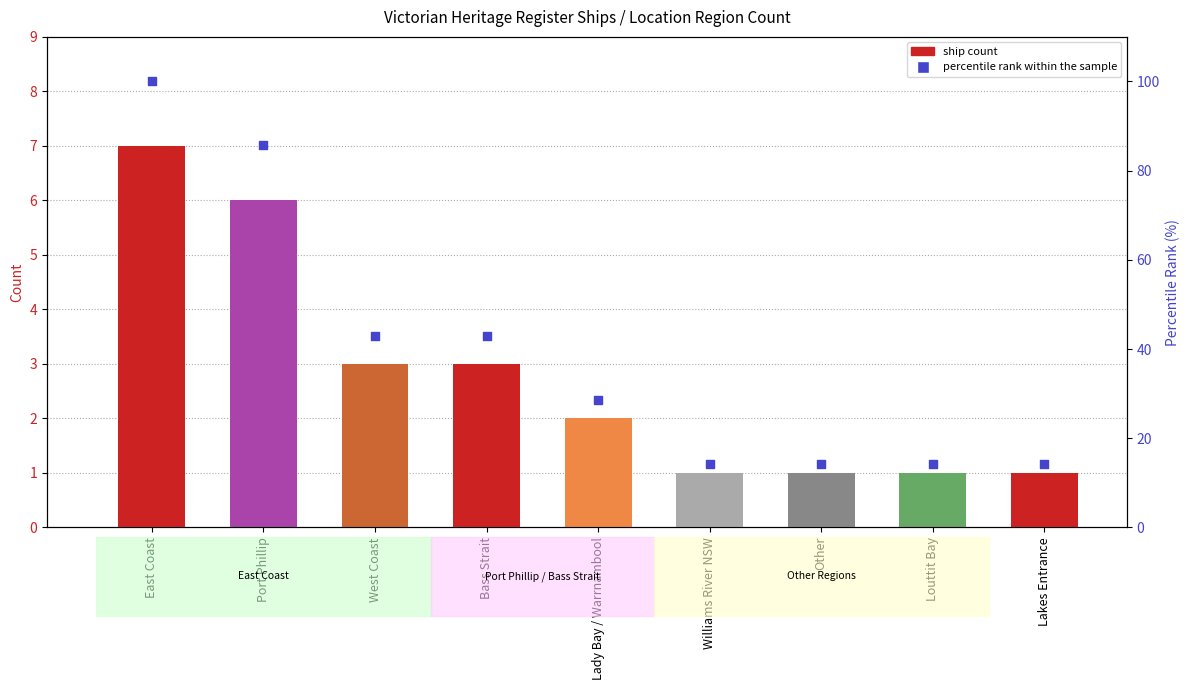

Which series has the largest Y range (max minus min)?

percentile rank within the sample